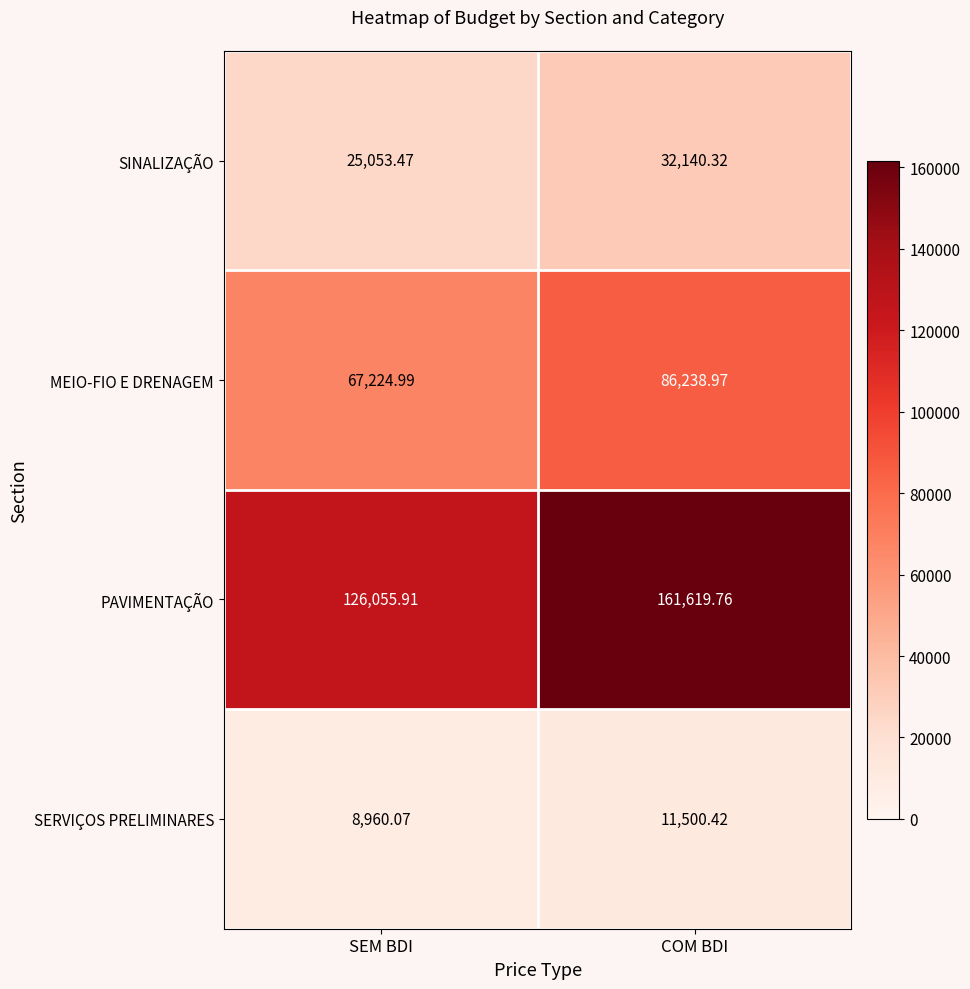

True or false: MEIO-FIO E DRENAGEM has a value of 22342.4 at COM BDI.

False